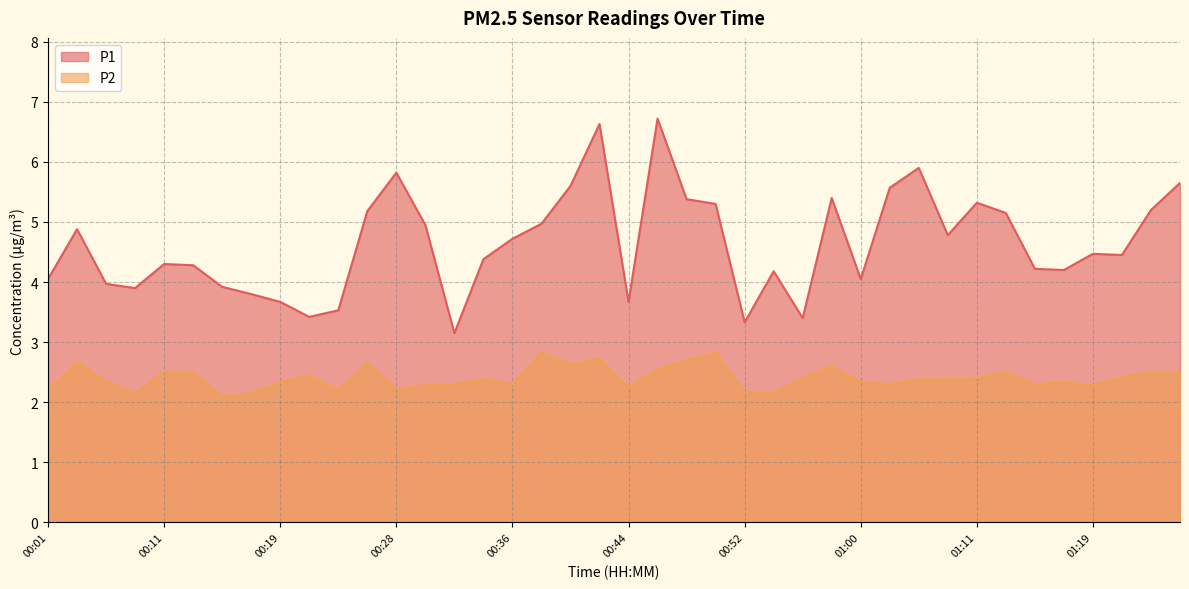

What is the highest value of the P1 series?

6.7